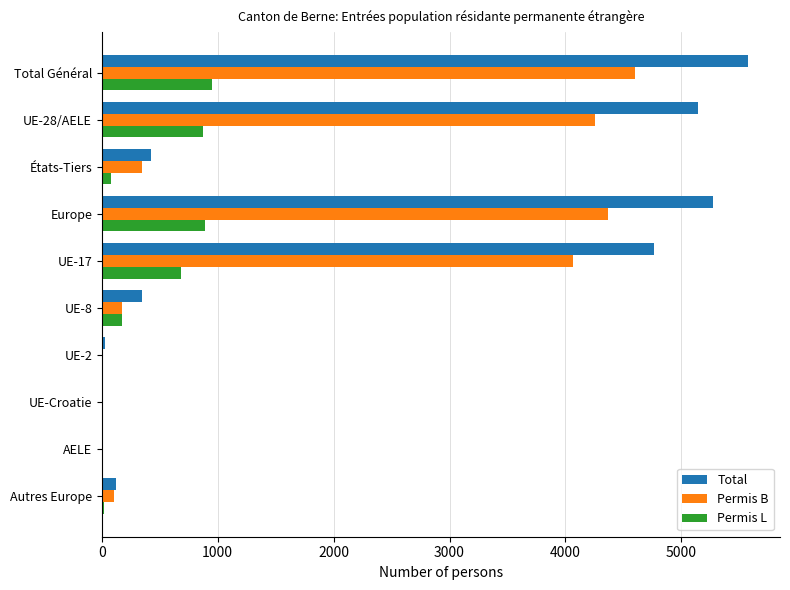

The value of Total at UE-8 is 573. True or false?

False